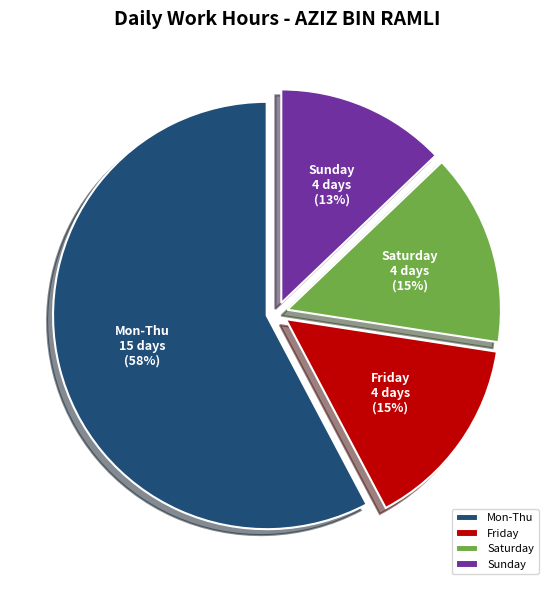

Count the number of slices in the pie.

4